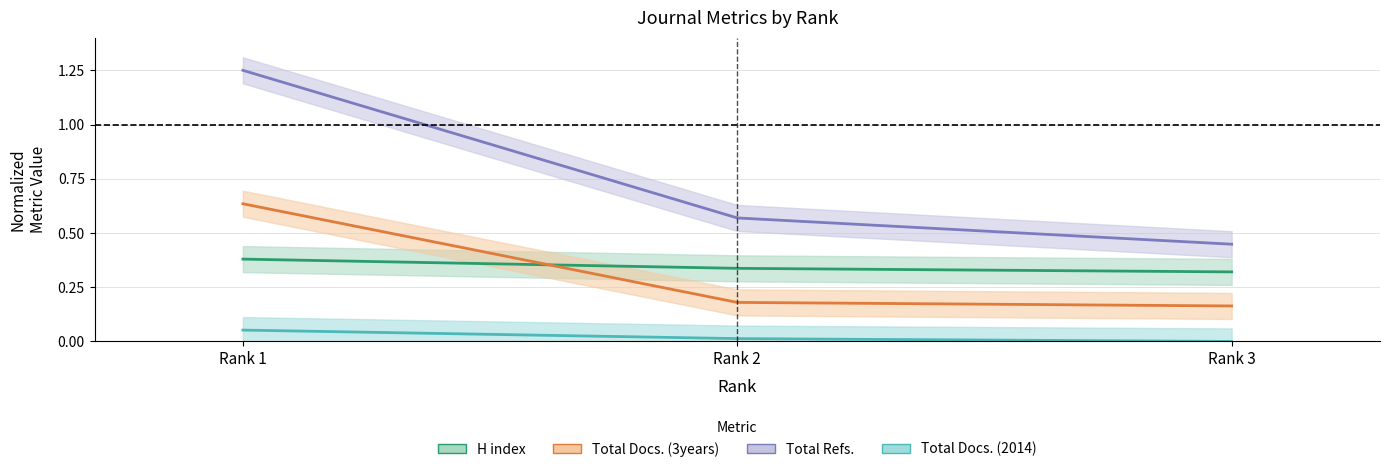

At which label is Total Docs. (3years) closest to 0?

Rank 3